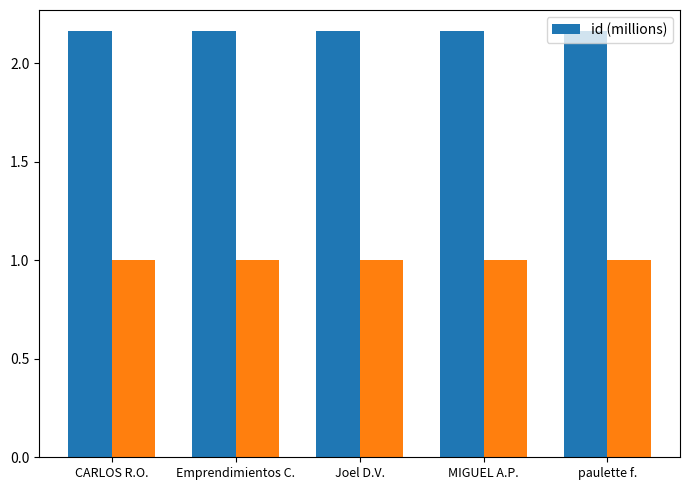

True or false: the data shows 2.2 at Joel D.V..

True